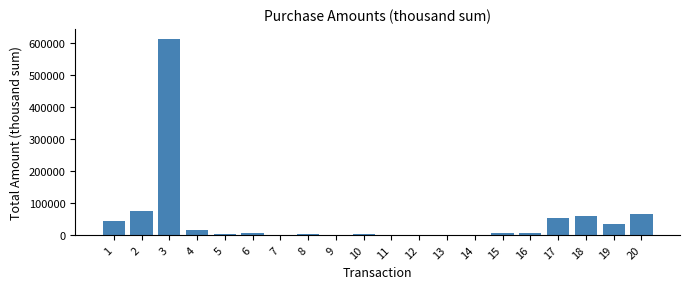

What is the change in value from 4 to 20?

+50325